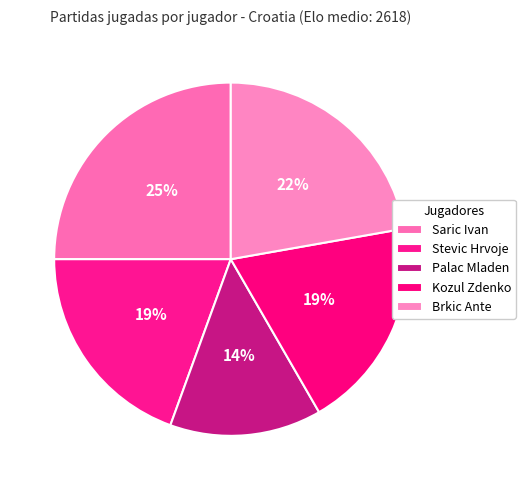

To the nearest percent, what is the difference between the largest and smallest slice percentages?

11%